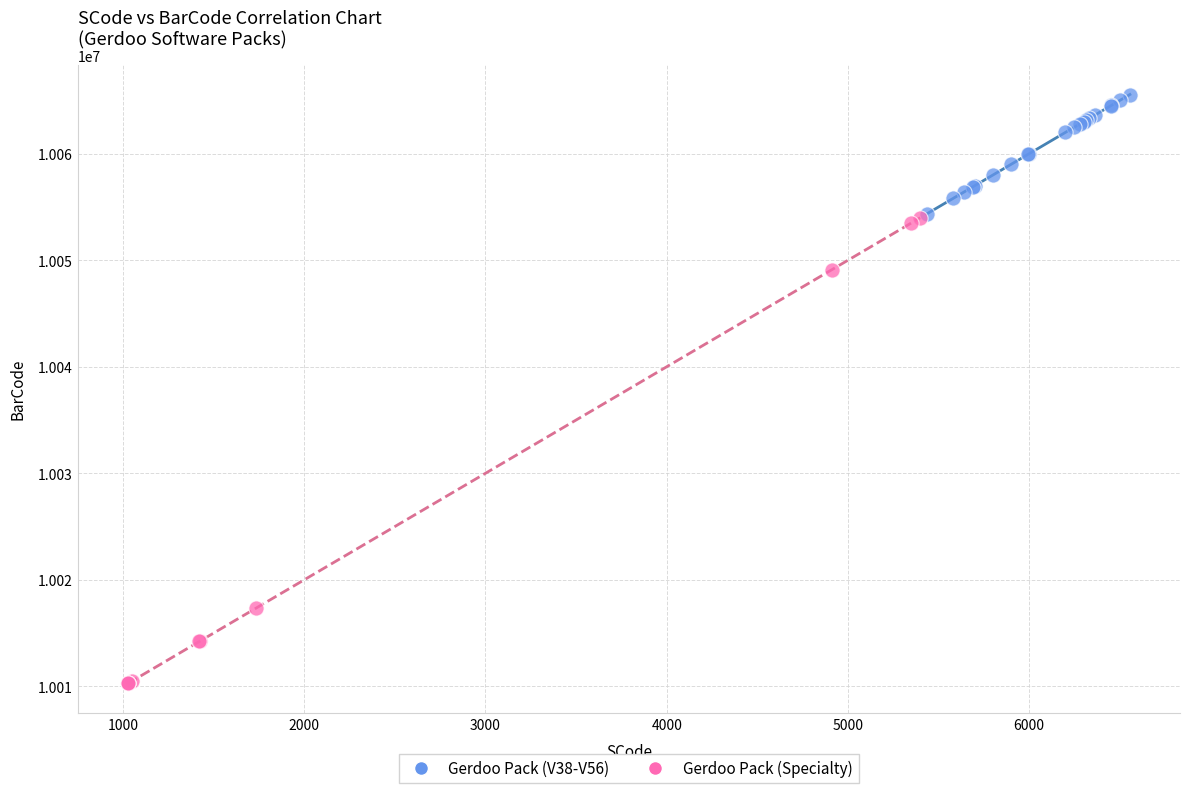

Which series has the largest Y range (max minus min)?

Gerdoo Pack (Specialty)